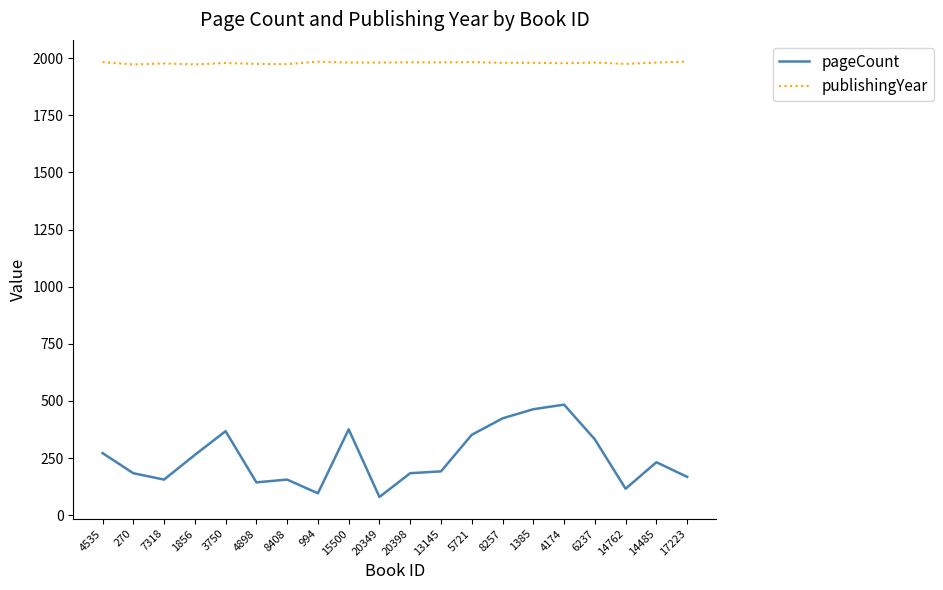

At 14762, list the series in order from smallest to largest.

pageCount, publishingYear